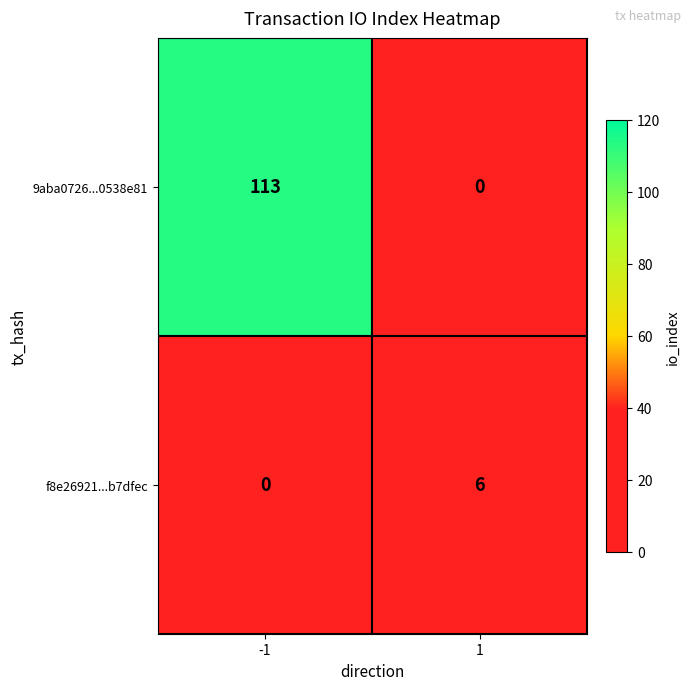

How many categories are shown in the chart?

2